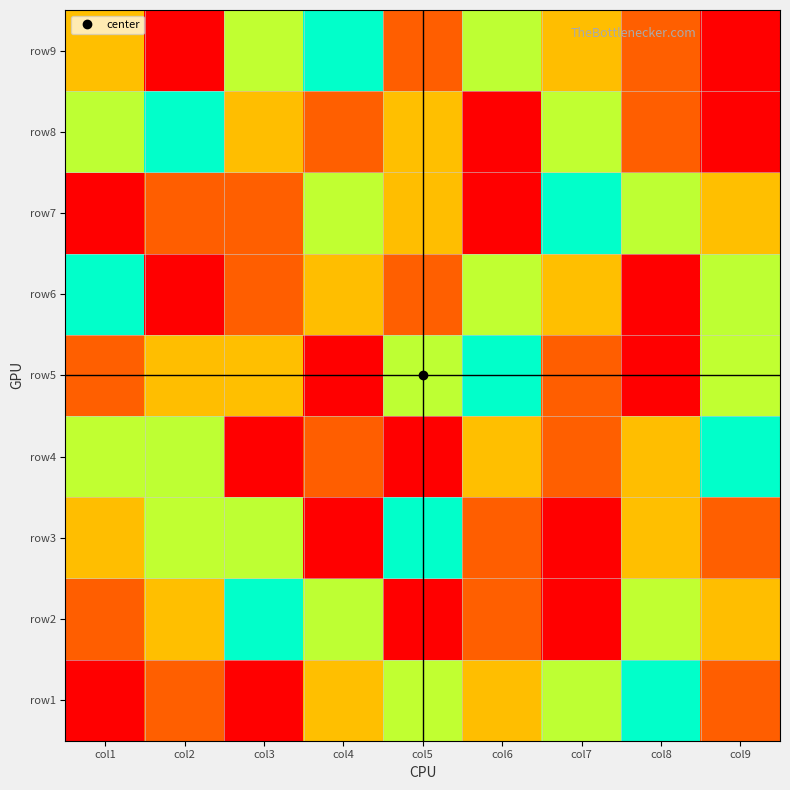

At which category is the sum across all series the highest?

col1